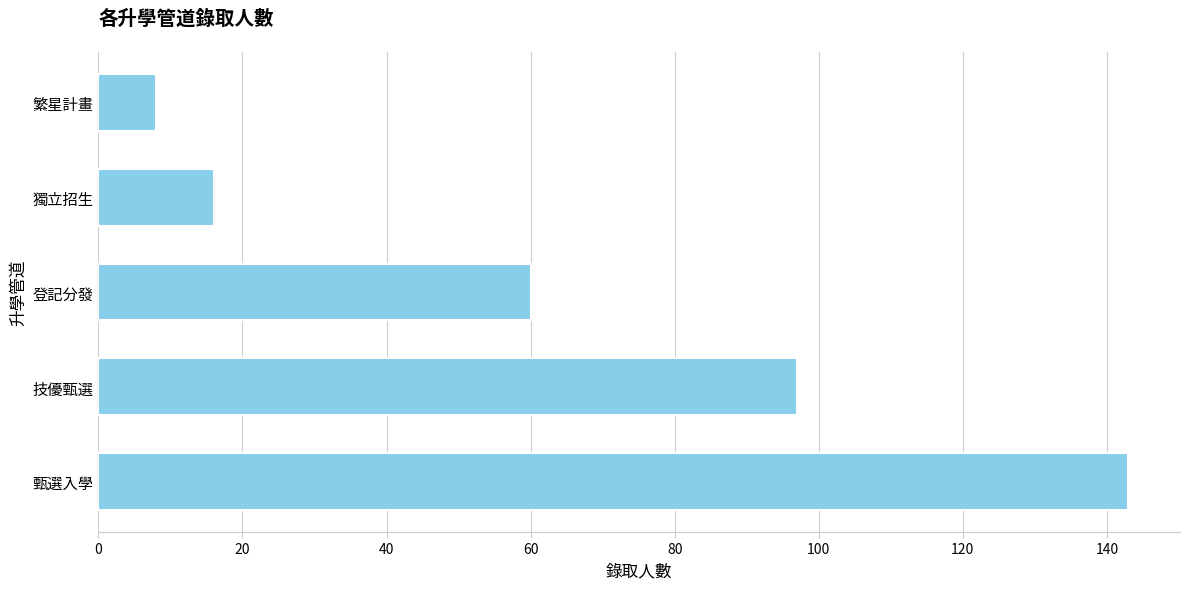

What is the maximum value shown in the chart?

143